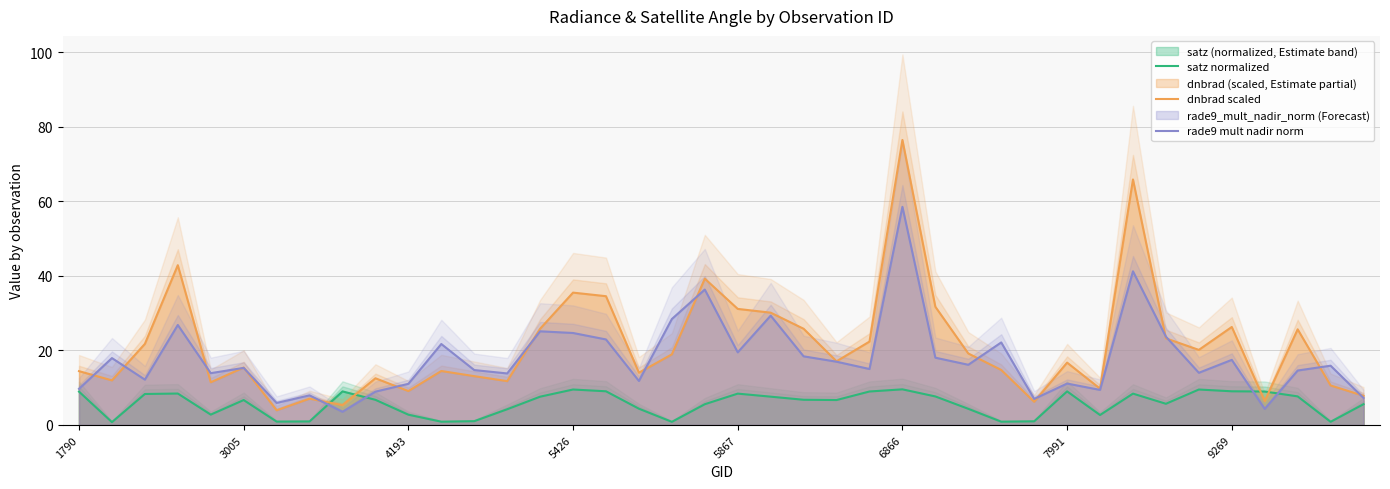

How many interior local peaks does the rade9 mult nadir norm series have?

14